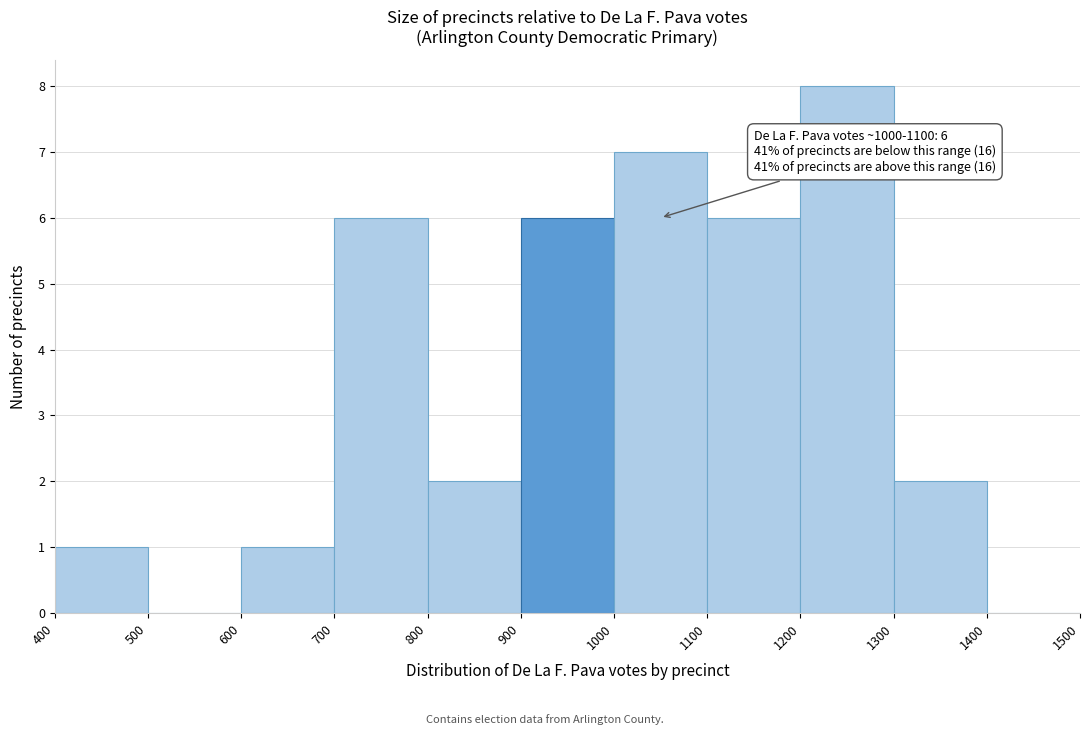

Over which range of the x-axis is the bar tallest?

1200 to 1300